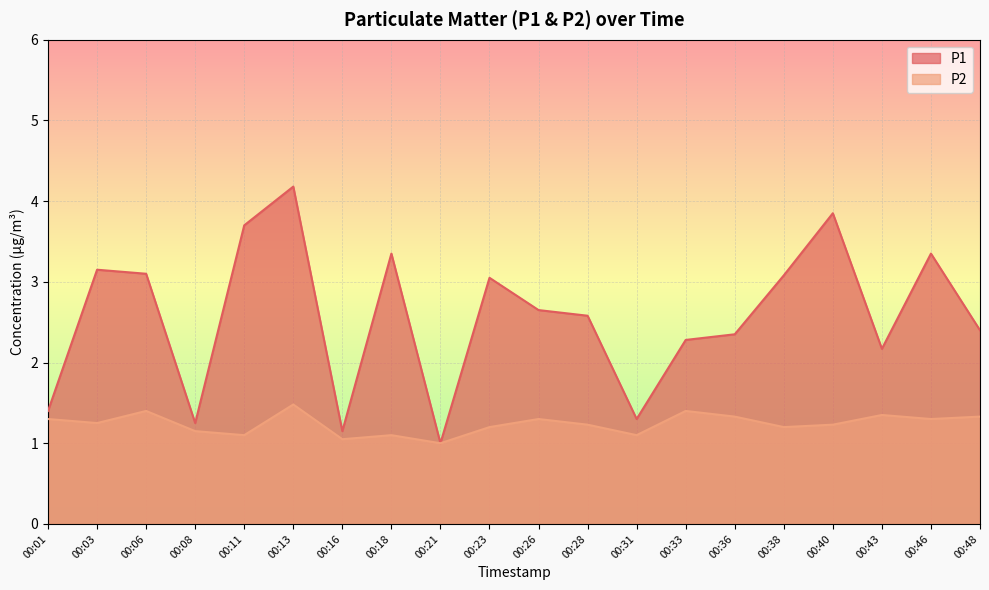

What is the value of the P1 point at the 9th from the left?

1.0